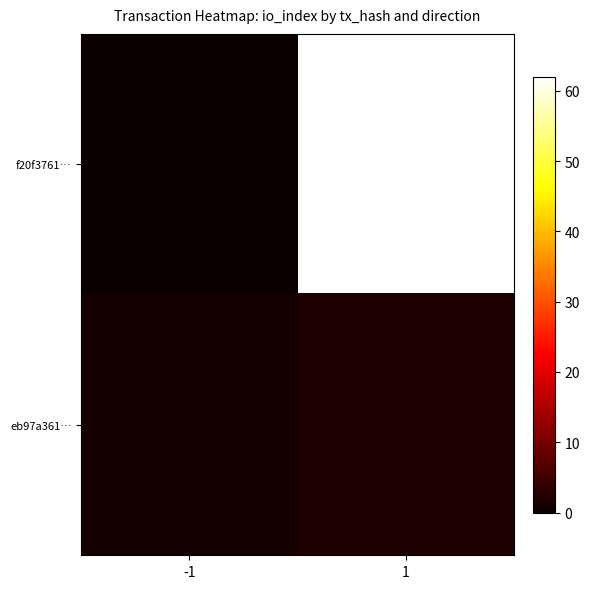

Which series changed the most between -1 and 1?

f20f3761…